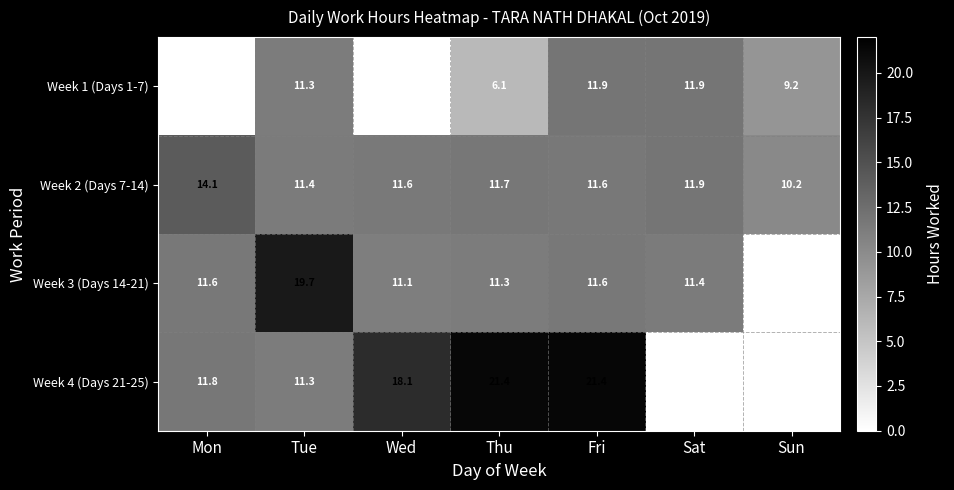

Is it true that Week 3 (Days 14-21) equals 19.1 at Wed?

False